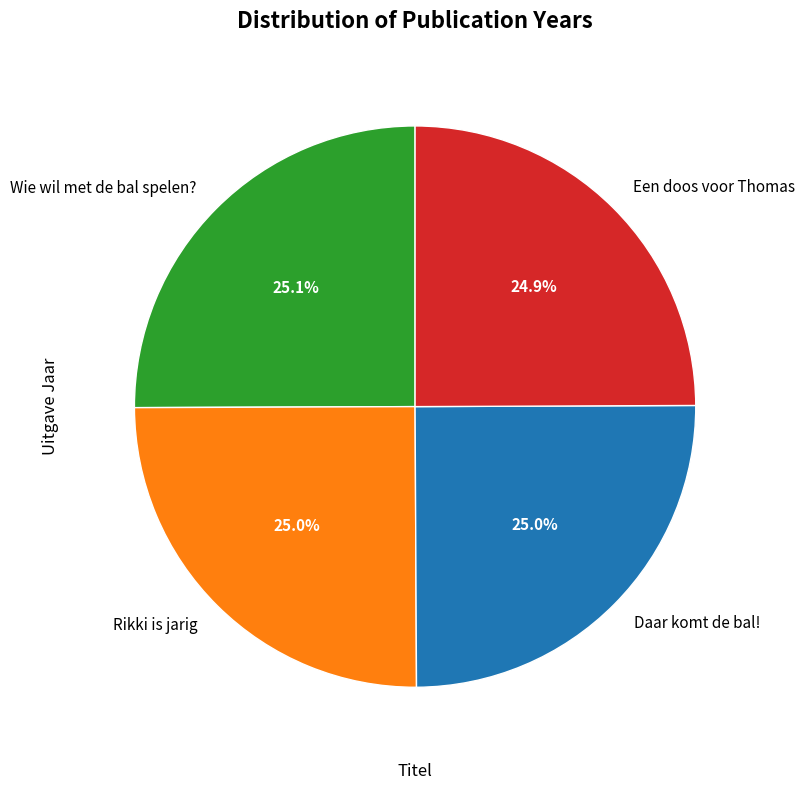

Count the number of slices in the pie.

4